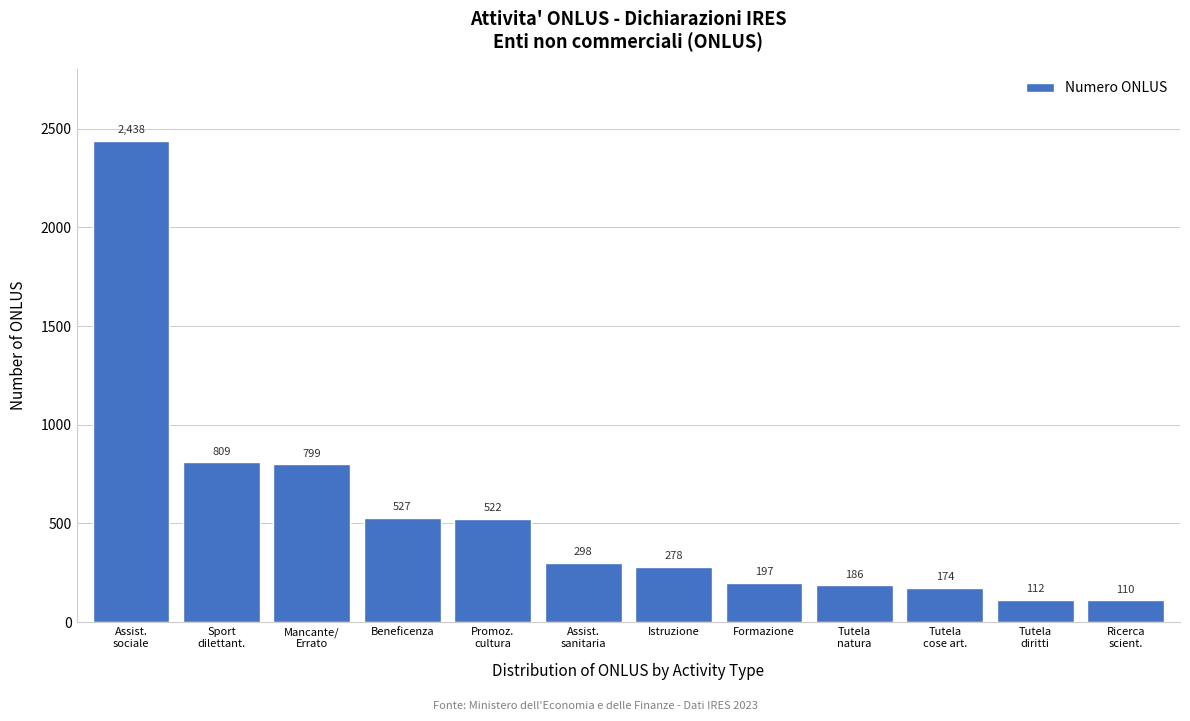

Reading right to left, extract all data points from this chart.

110	112	174	186	197	278	298	522	527	799	809	2438